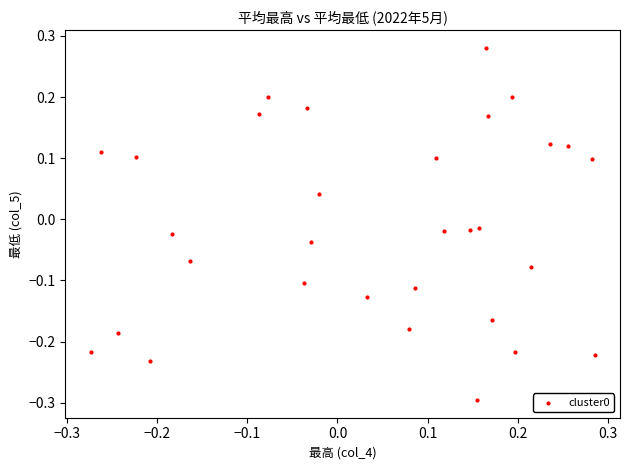

What is the range of X values (max minus min)?

0.6